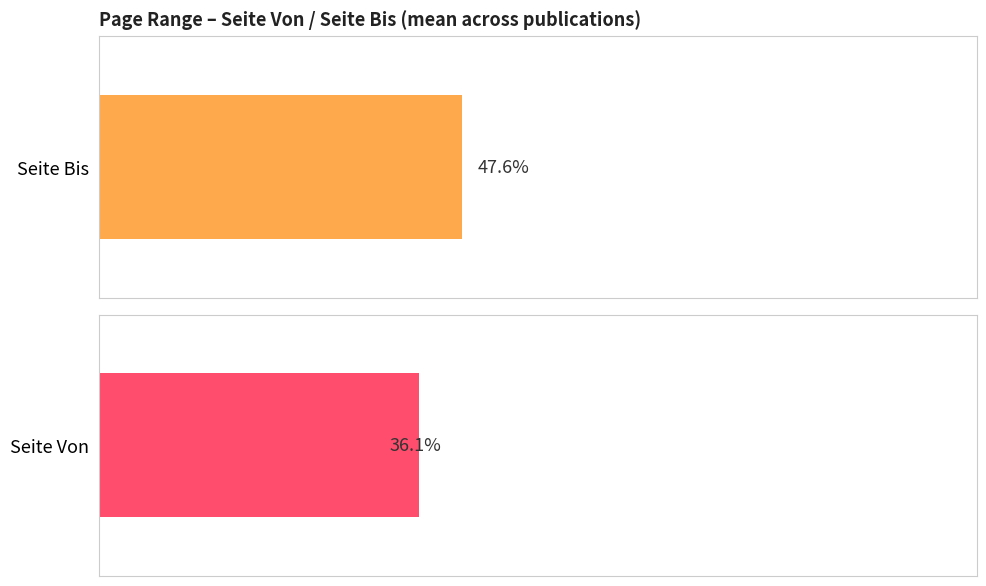

At 1991-Cranial, list the series in order from smallest to largest.

Seite Von, Seite Bis